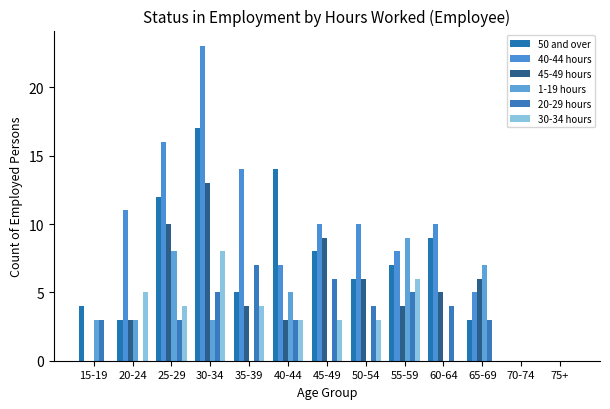

How many distinct data groups are displayed?

6